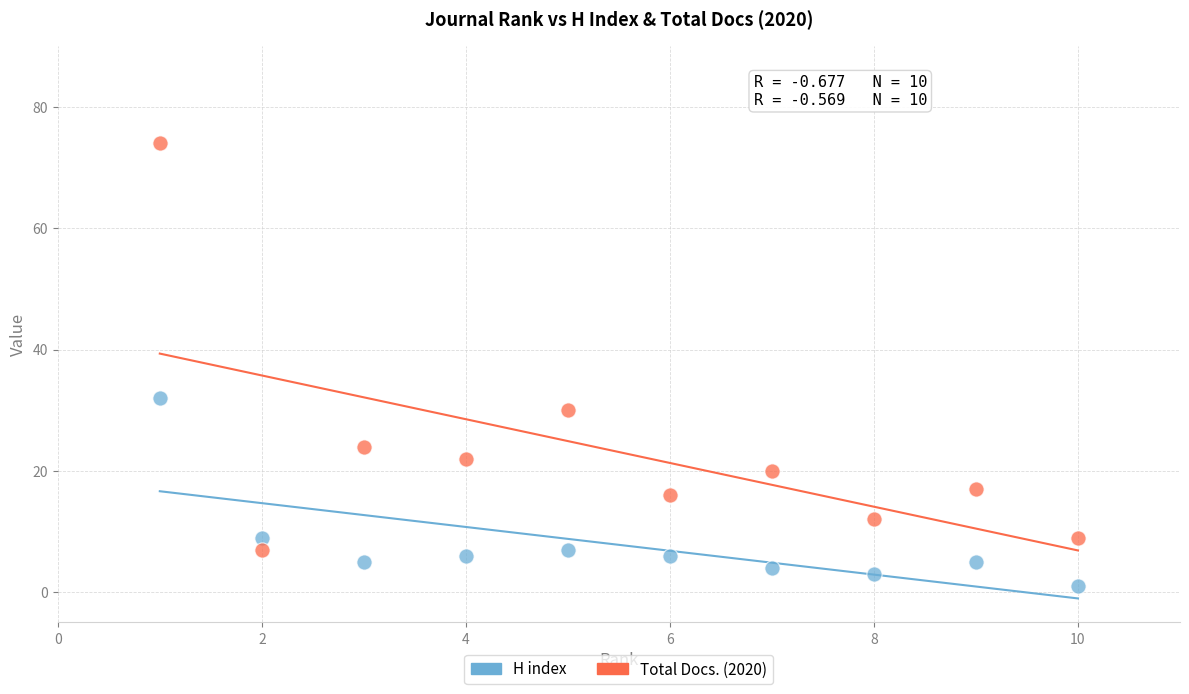

Which series has the widest spread of Y values?

Total Docs. (2020)